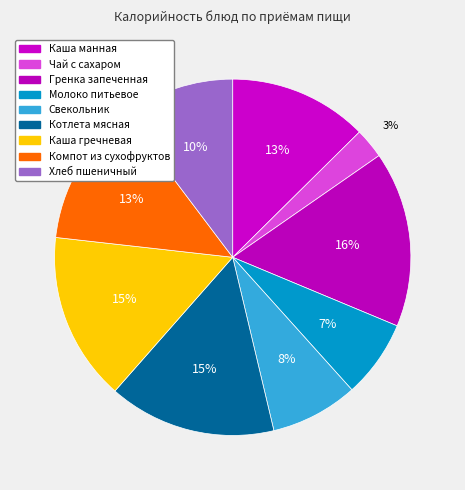

What percentage is NOT represented by Свекольник?

92.1%